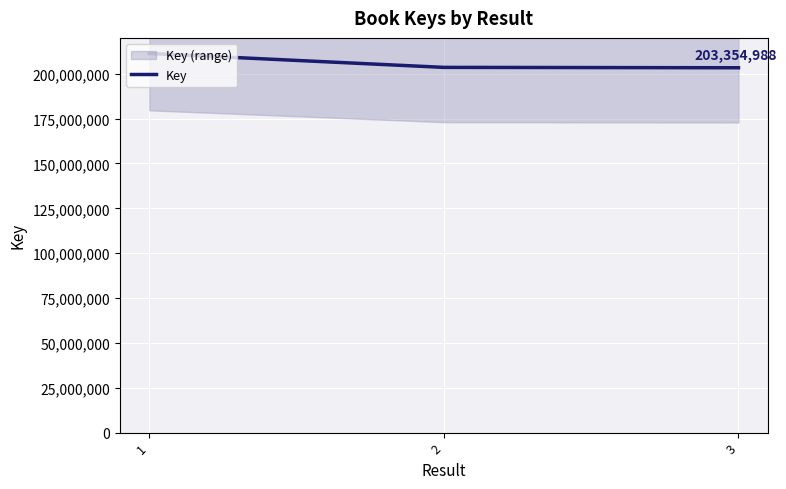

At which category does the chart reach its minimum across all series?

3